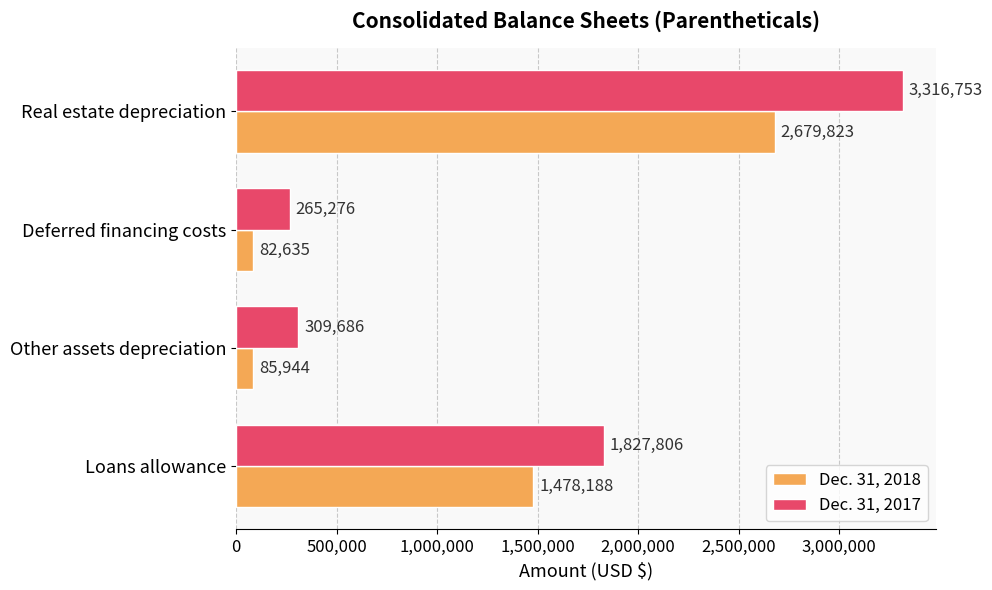

What value does the Dec. 31, 2018 series have at Other assets depreciation?

85944